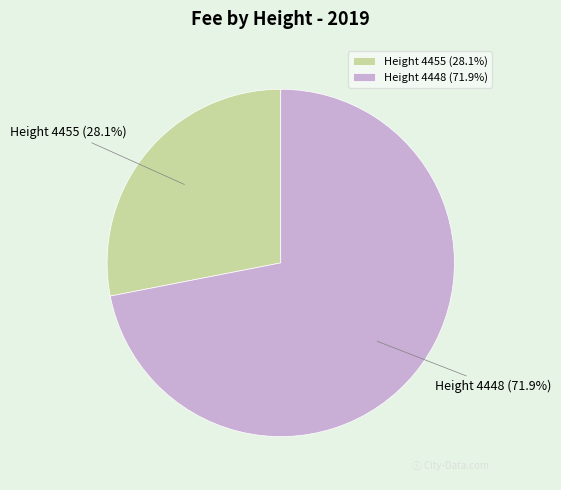

Between Height 4448 (71.9%) and Height 4455 (28.1%), which is larger?

Height 4448 (71.9%)